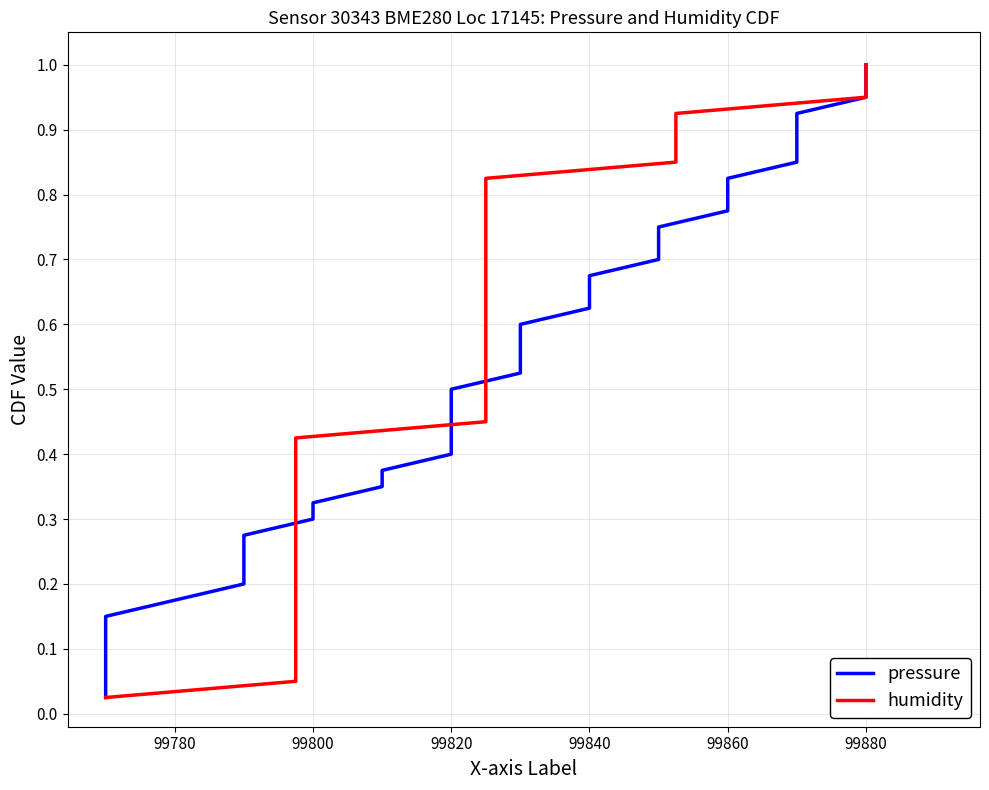

Does the chart display data point markers on the line(s)?

No